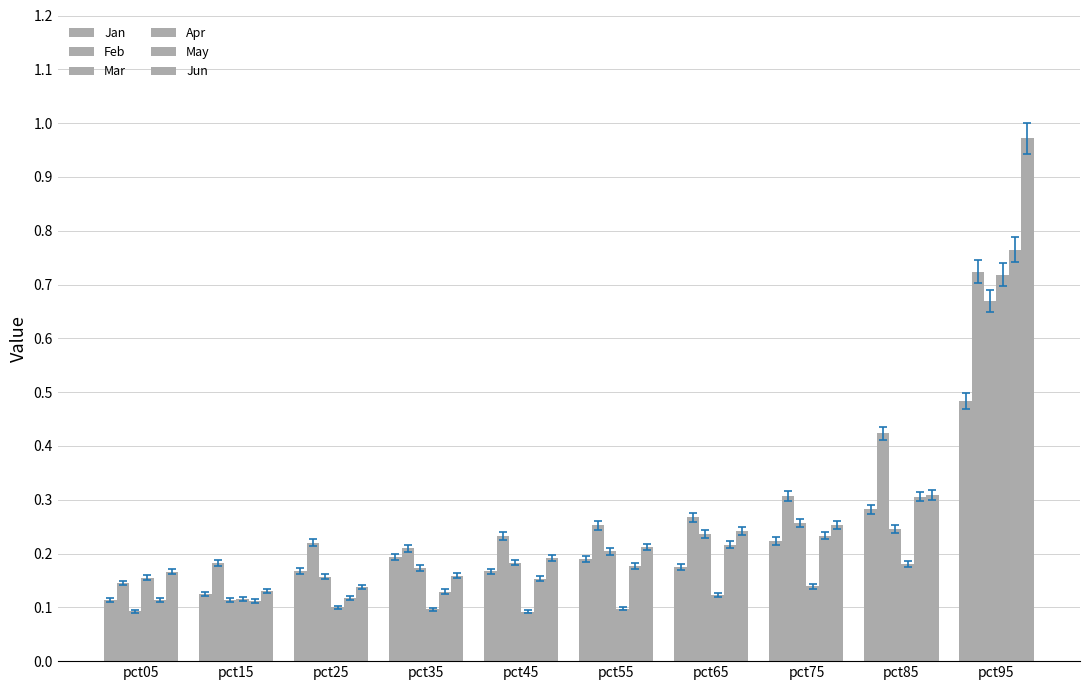

True or false: Mar has a value of 0.1 at pct35.

False